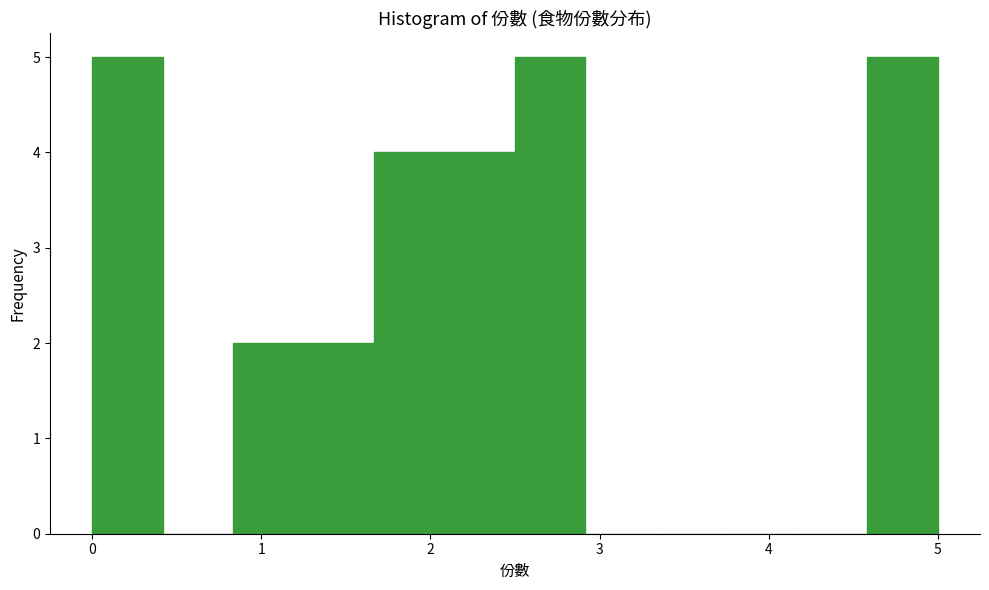

Reading left to right, list every bar in this chart as the range it spans on the x-axis followed by its height. Neither the bar edges nor the heights are printed on the chart, so give them approximately, as read against the axes.

0.0 to 0.4: 5
0.4 to 0.8: 0
0.8 to 1.3: 2
1.3 to 1.7: 2
1.7 to 2.1: 4
2.1 to 2.5: 4
2.5 to 2.9: 5
2.9 to 3.3: 0
3.3 to 3.8: 0
3.8 to 4.2: 0
4.2 to 4.6: 0
4.6 to 5.0: 5